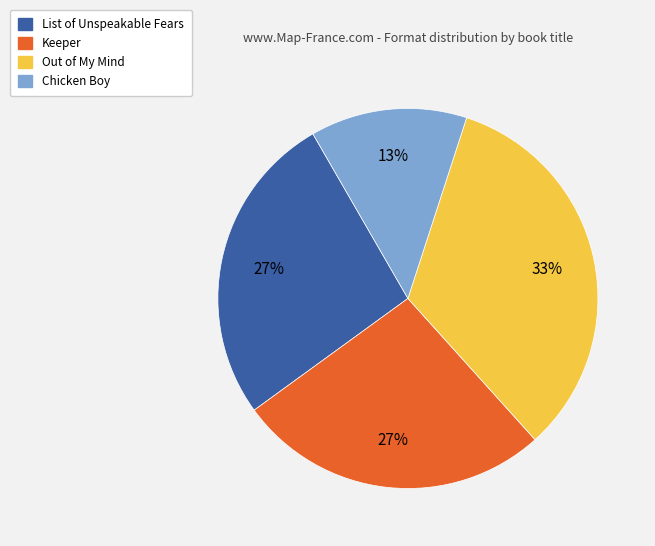

Count the number of slices in the pie.

4